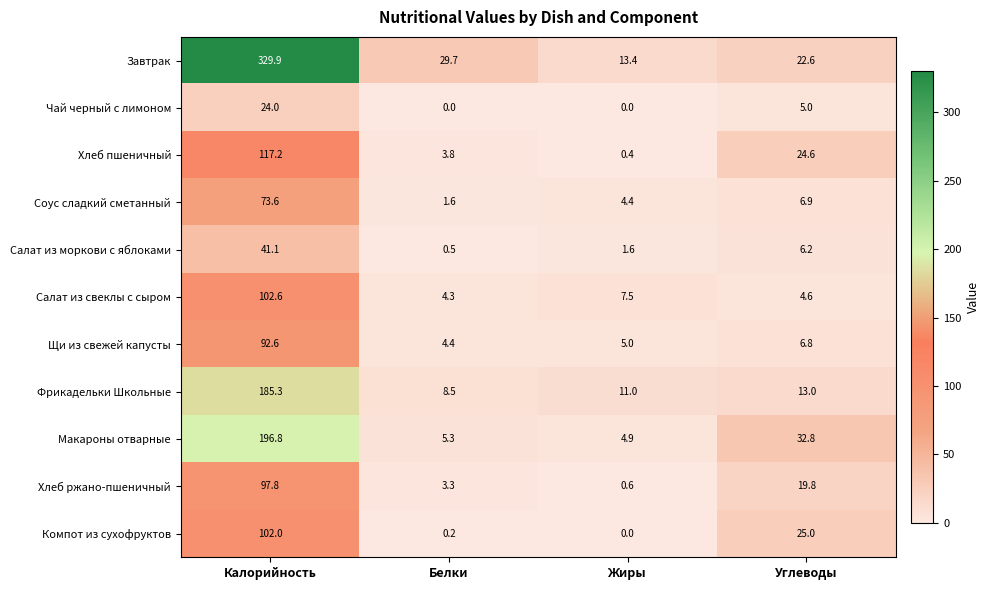

Which series changed the most between Калорийность and Белки?

Завтрак